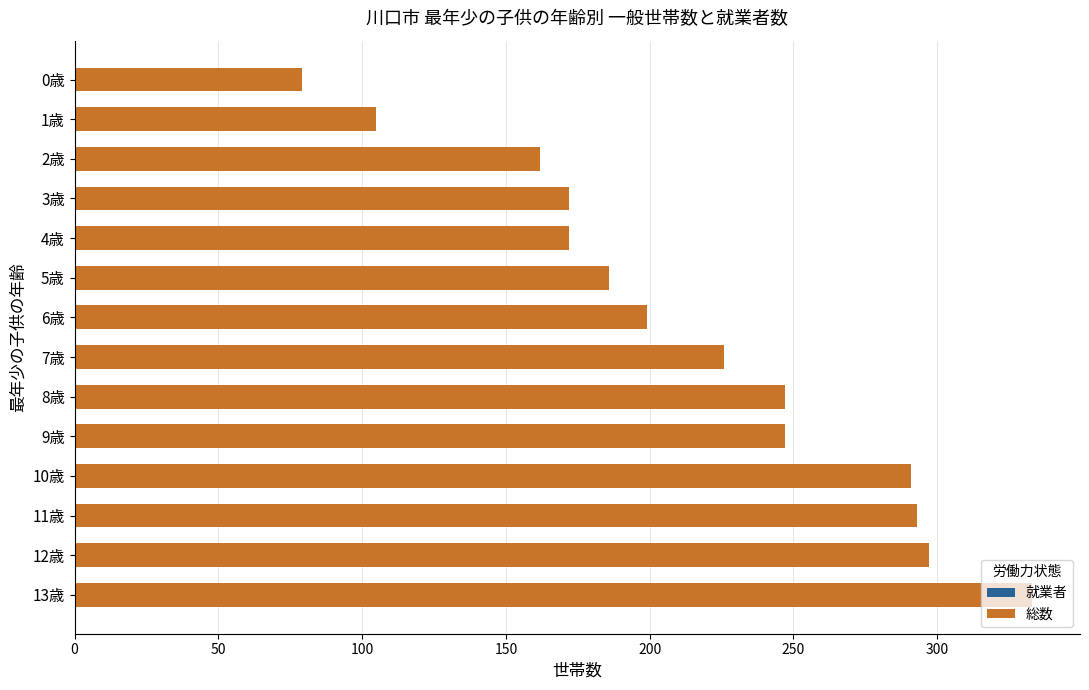

Rank the series by their maximum value, from highest to lowest.

総数, 就業者